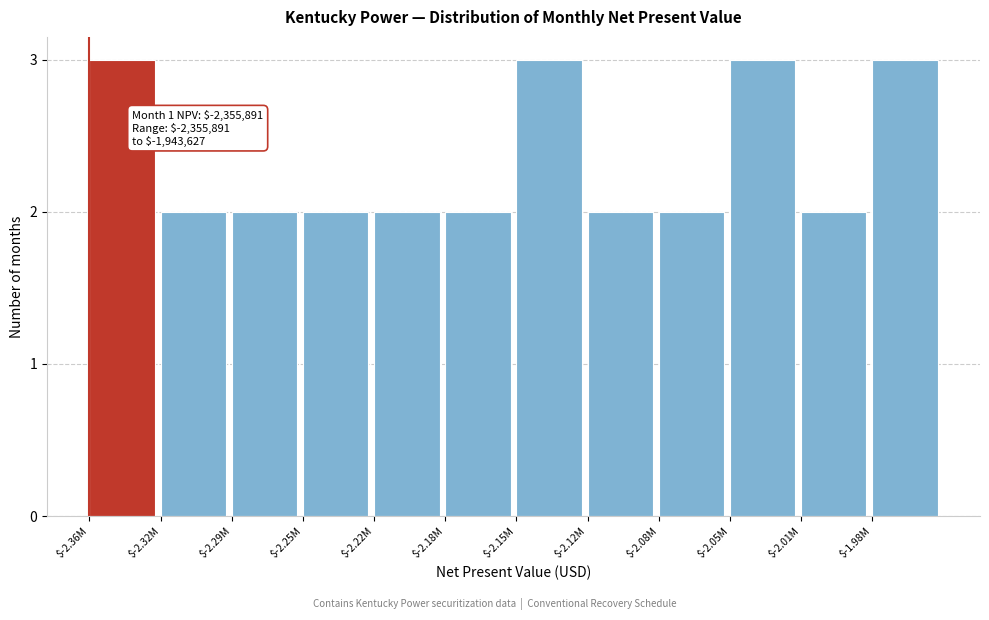

Reading left to right, list all the values displayed in this chart.

3	2	2	2	2	2	3	2	2	3	2	3